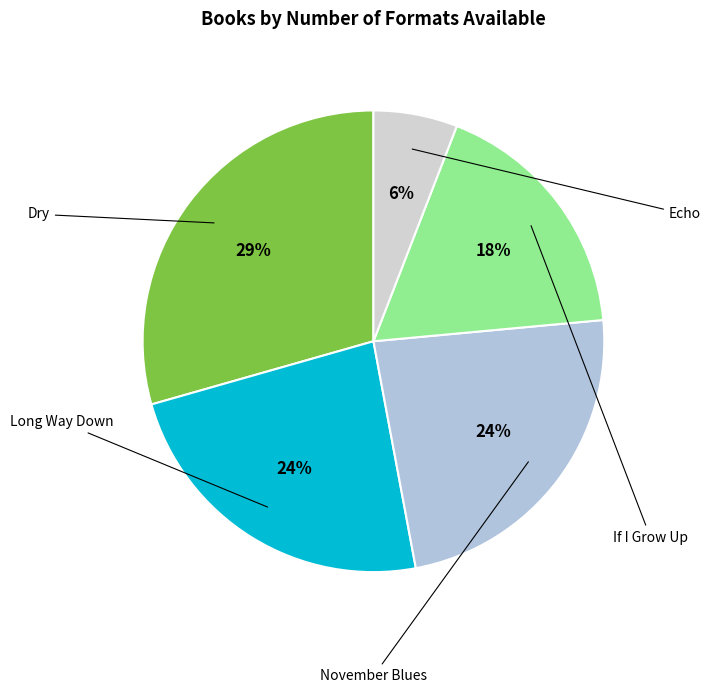

Count the number of slices in the pie.

5